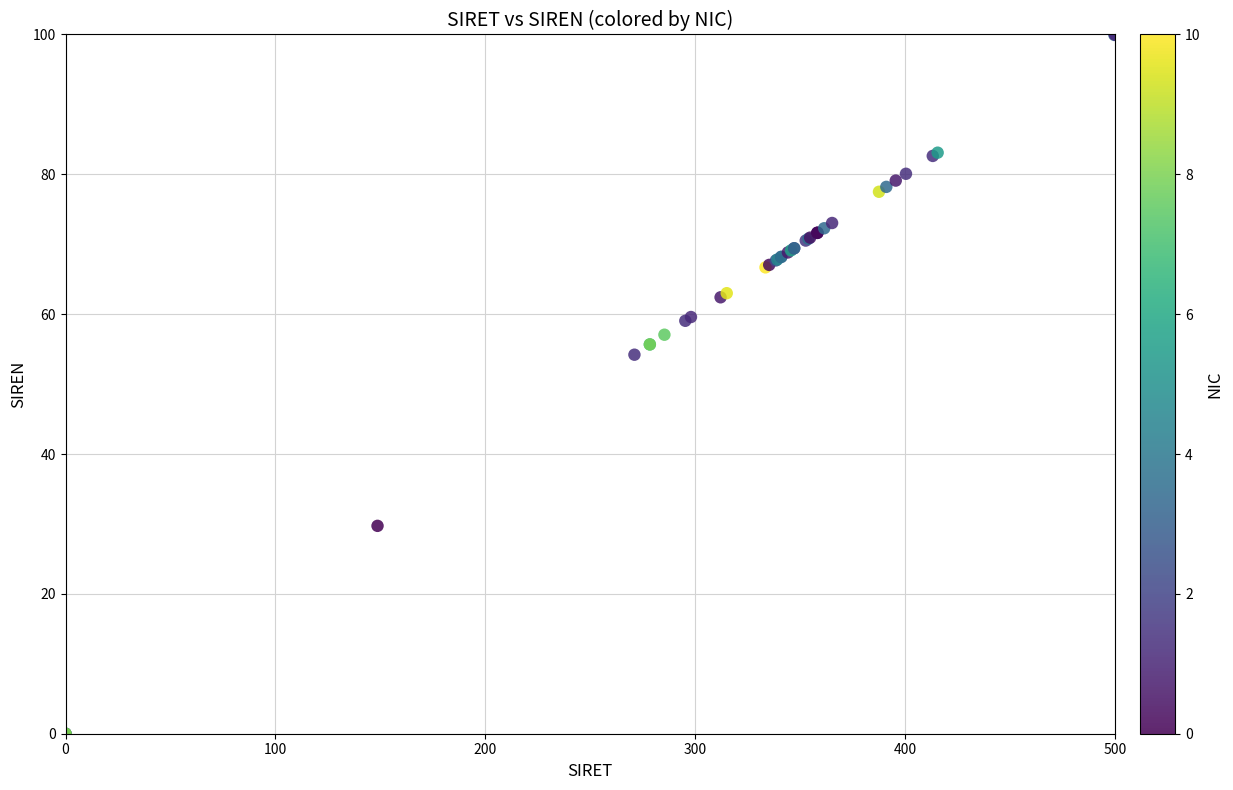

What Y value in the scatter plot is closest to 50?

54.2